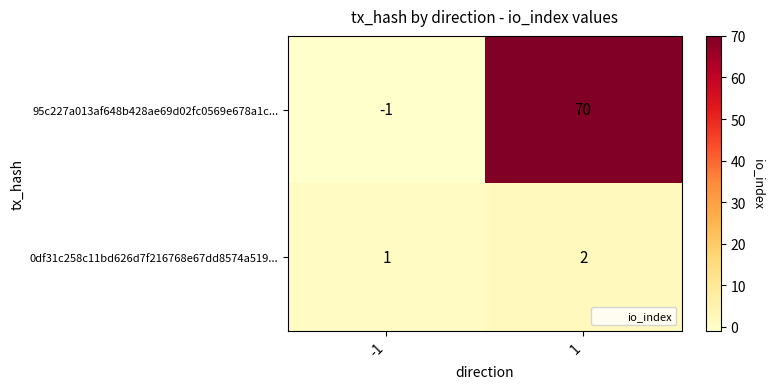

Rank the series by their maximum value, from lowest to highest.

0df31c258c11bd626d7f216768e67dd8574a519..., 95c227a013af648b428ae69d02fc0569e678a1c...